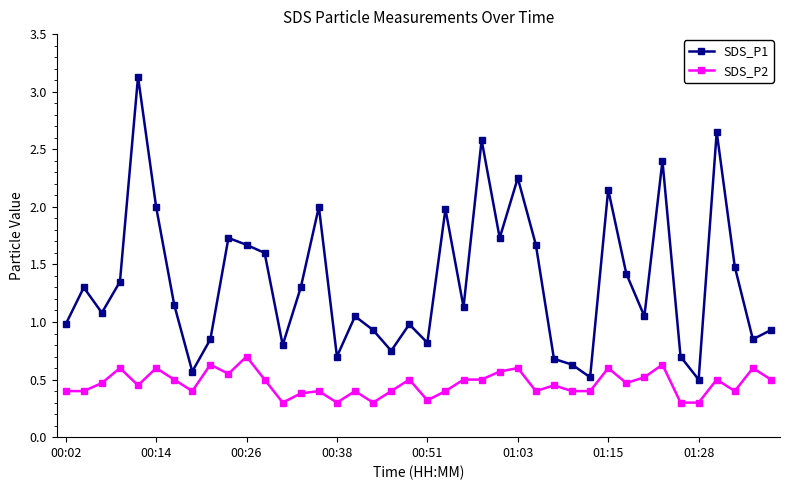

True or false: SDS_P1 and SDS_P2 intersect in this chart.

False